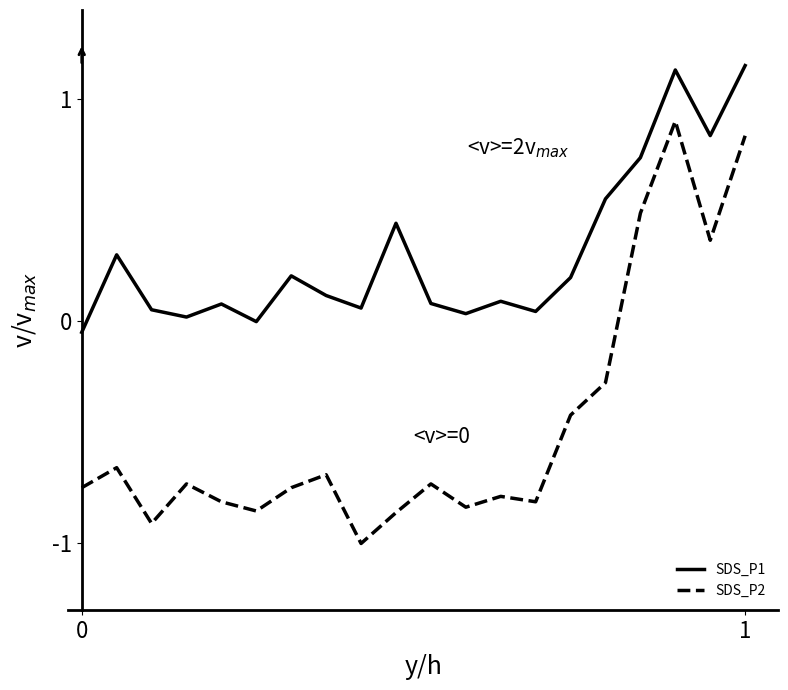

Rank the series by their maximum value, from highest to lowest.

SDS_P1, SDS_P2